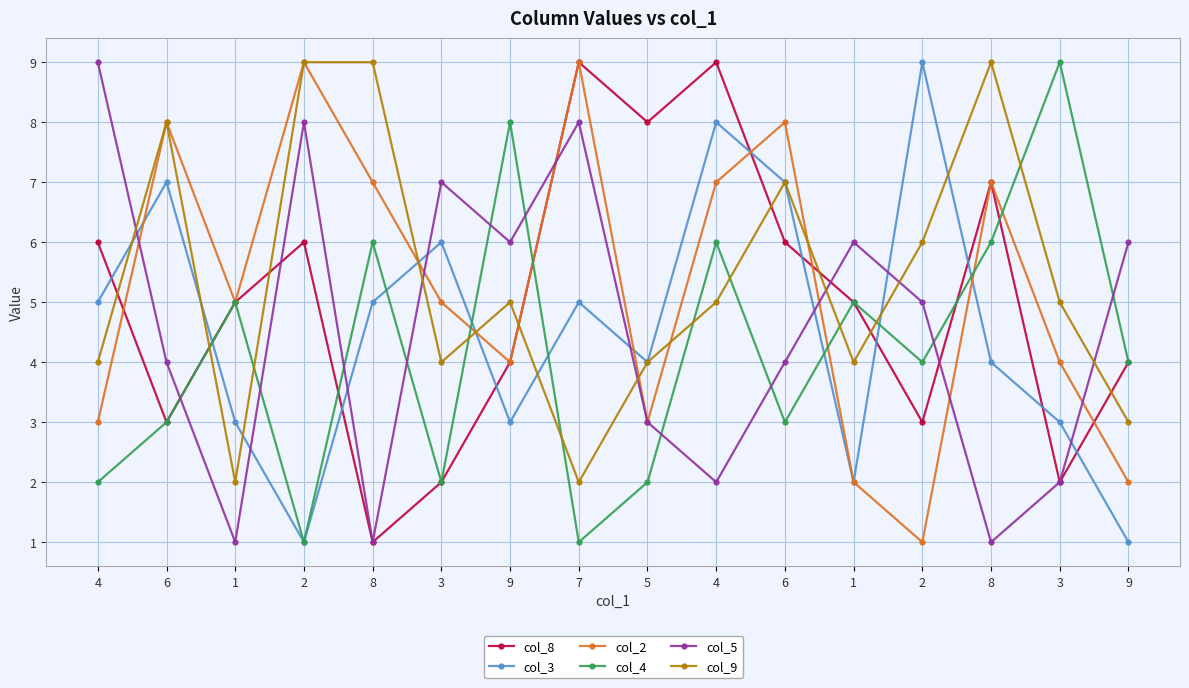

At which label is col_8 closest to 5?

1